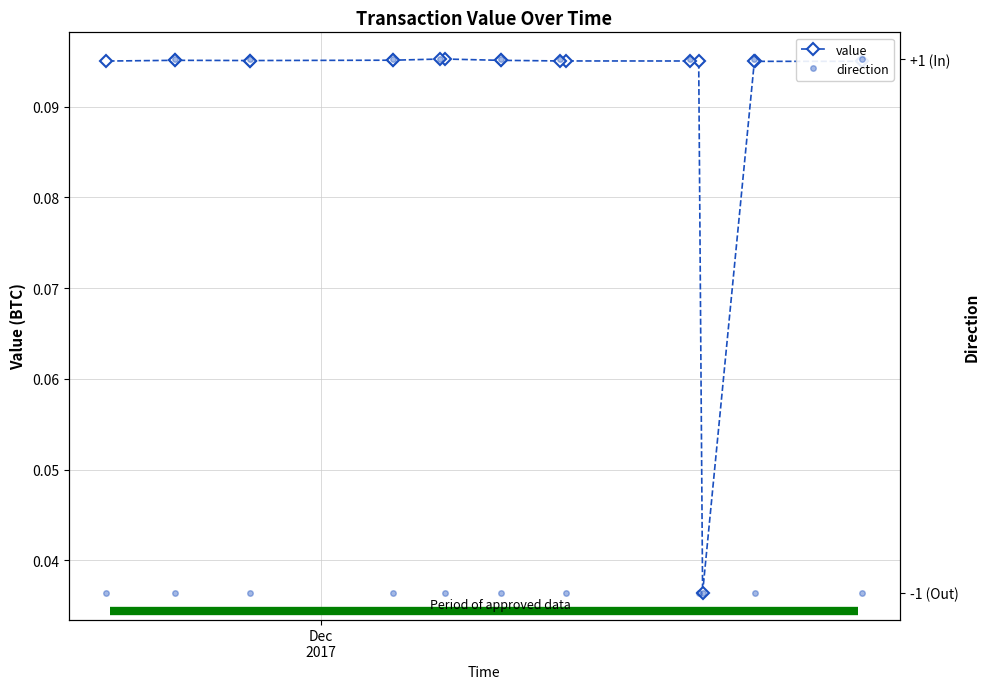

What is the average value of the value series?

0.1